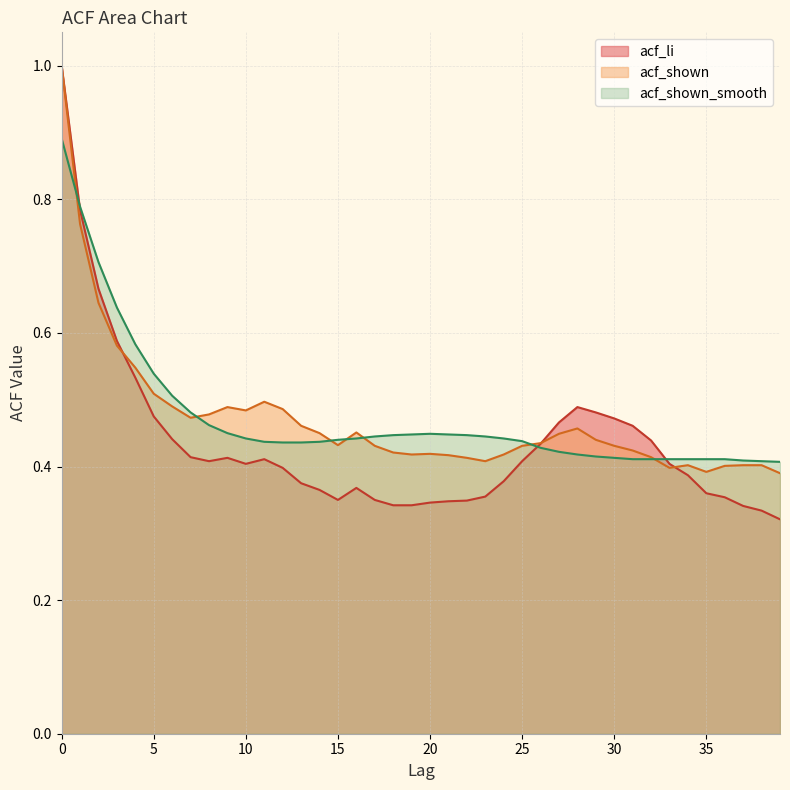

True or false: acf_shown and acf_shown_smooth cross at least once.

True